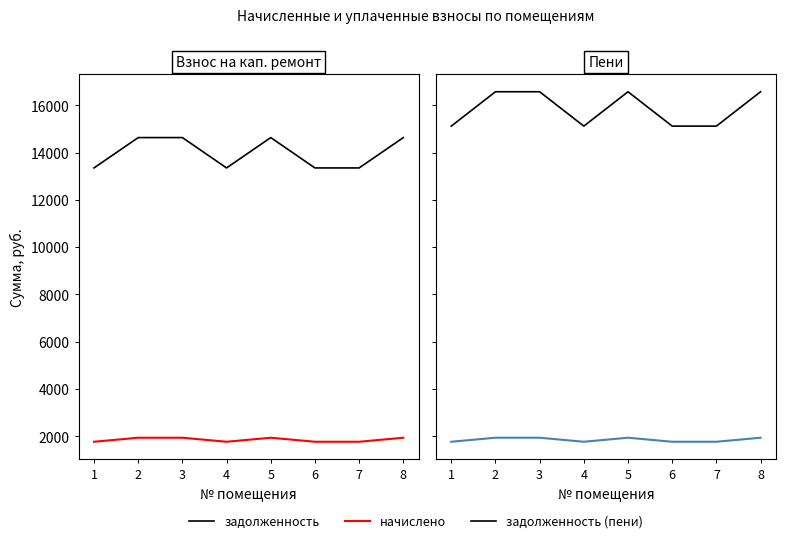

What is the value of the начислено (сглаж.) point at the 8th from the left?

1939.1